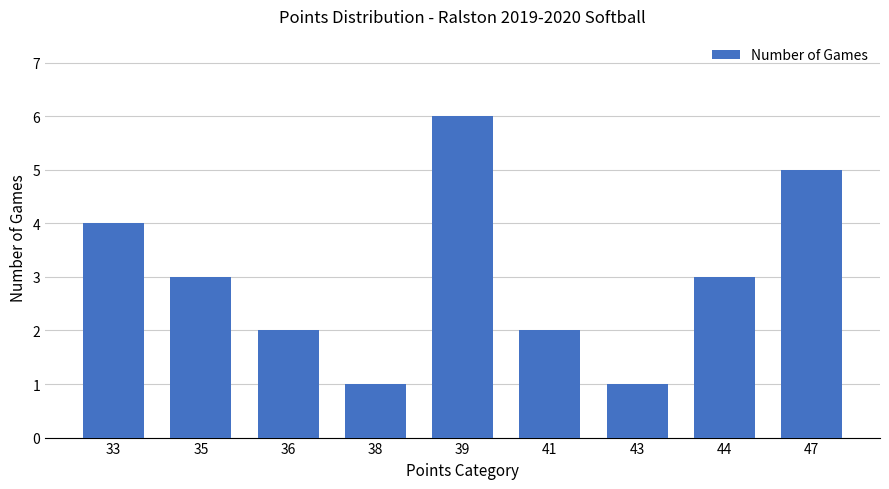

What is the value of the 5th bar from the left?

6